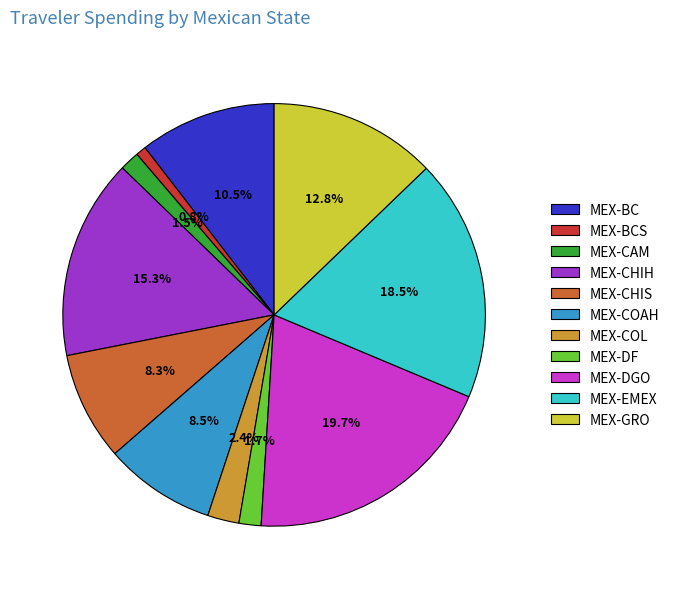

Does MEX-COAH represent more than half of the total?

No